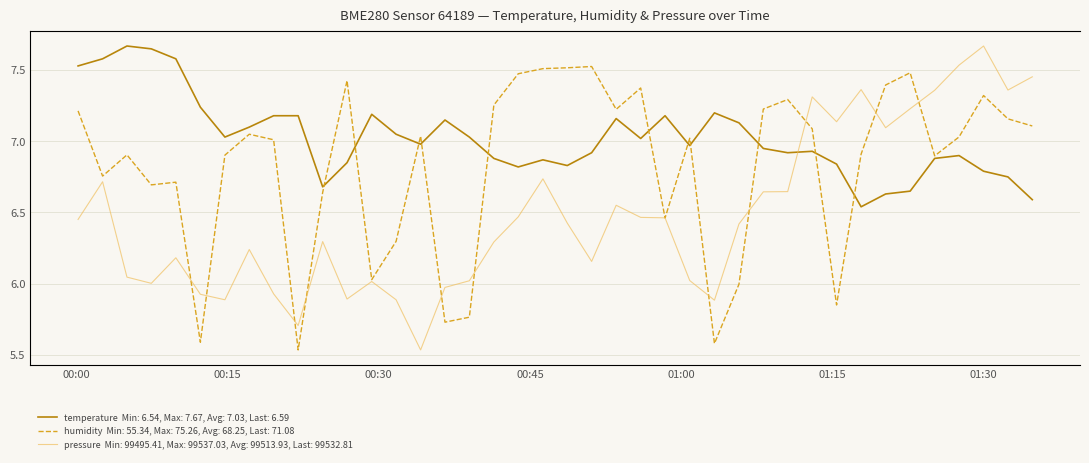

Is the value of pressure (norm) at 24 greater than the value of temperature at 13?

No